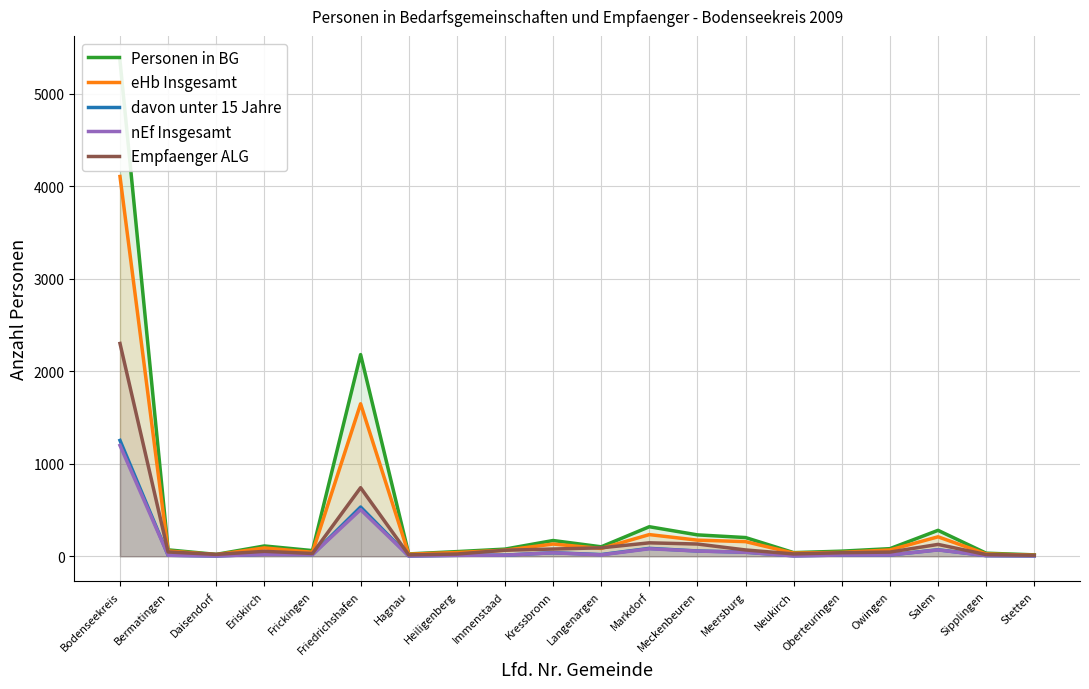

Is the value of nEf Insgesamt at Daisendorf greater than the value of eHb Insgesamt at Hagnau?

No